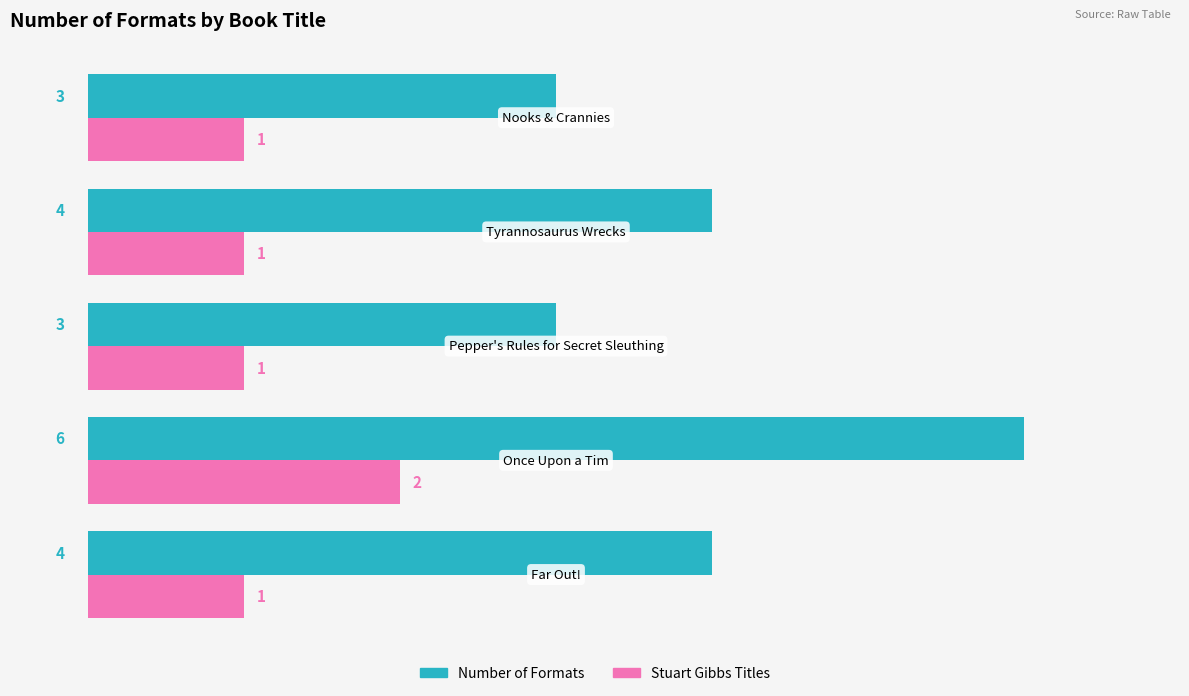

What is the sum of all Stuart Gibbs Titles values?

6